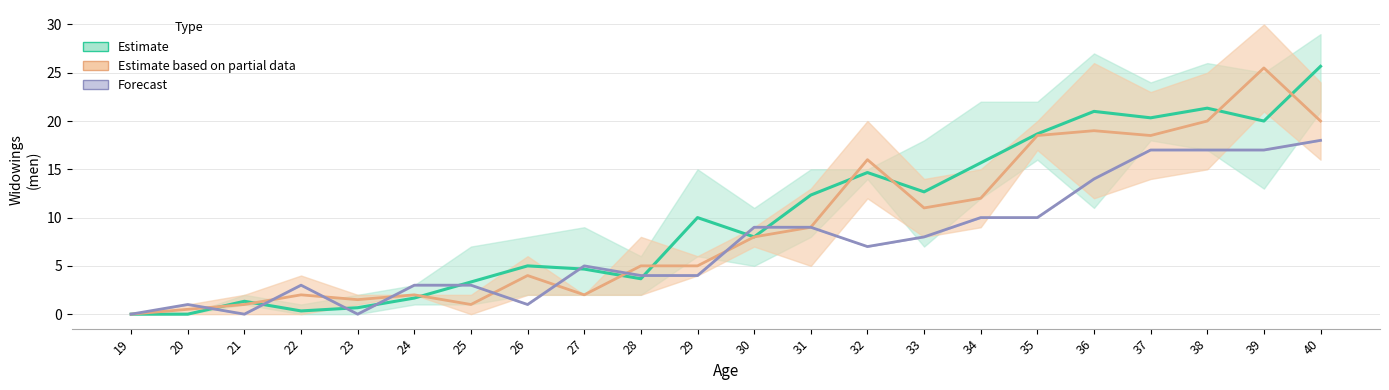

Where is Forecast nearest to the value 9?

30